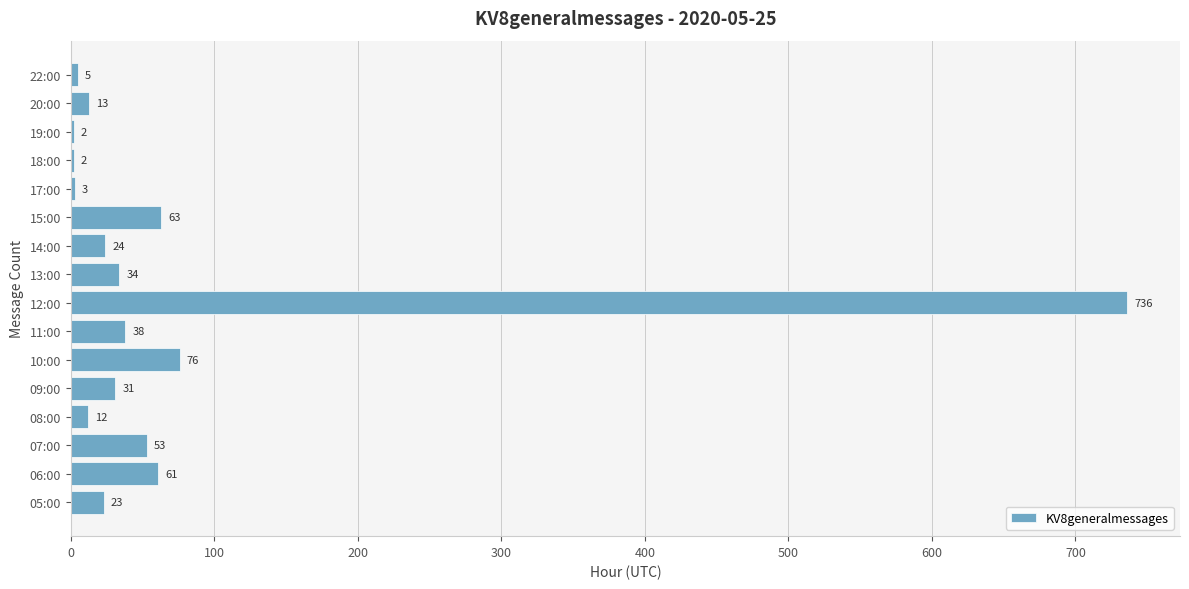

Which category has the highest value across all series?

12:00